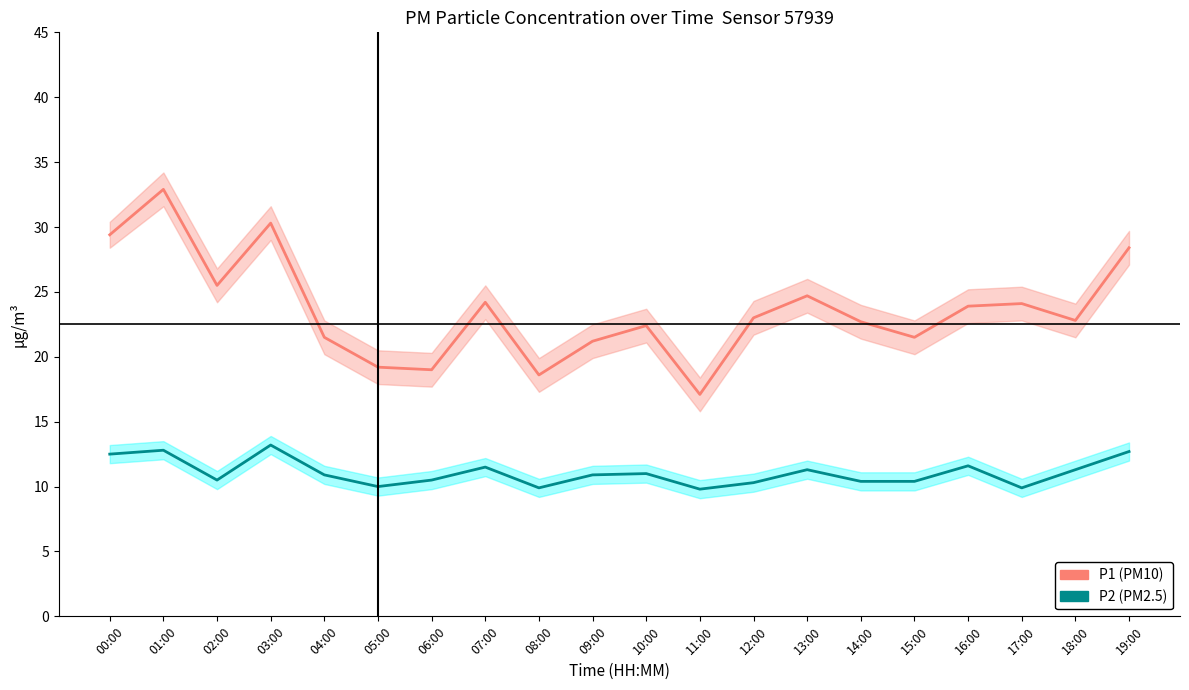

What is the total value across all series at 14:00?

33.1